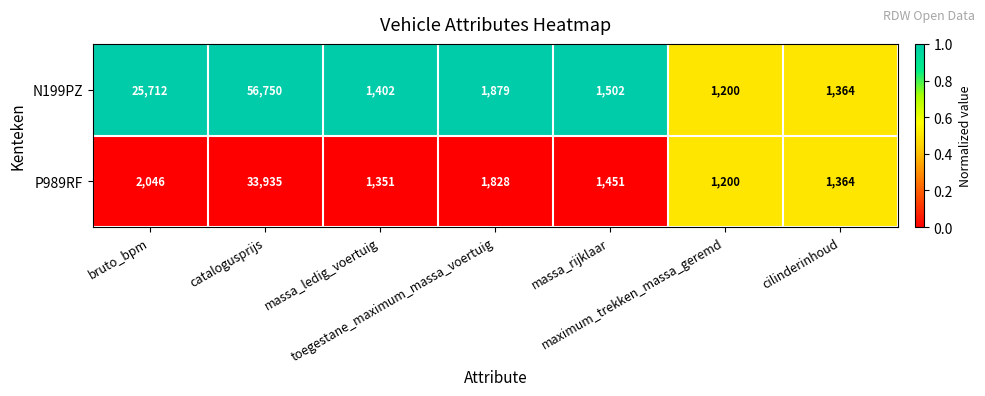

At which category is the sum across all series the highest?

catalogusprijs